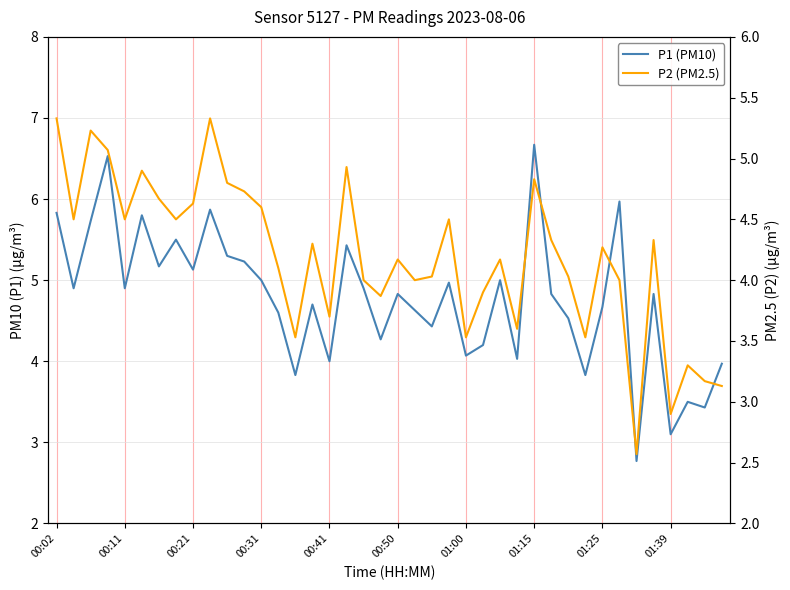

Is the value of P1 (PM10) at 01:25 greater than the value of P2 (PM2.5) at 25?

Yes